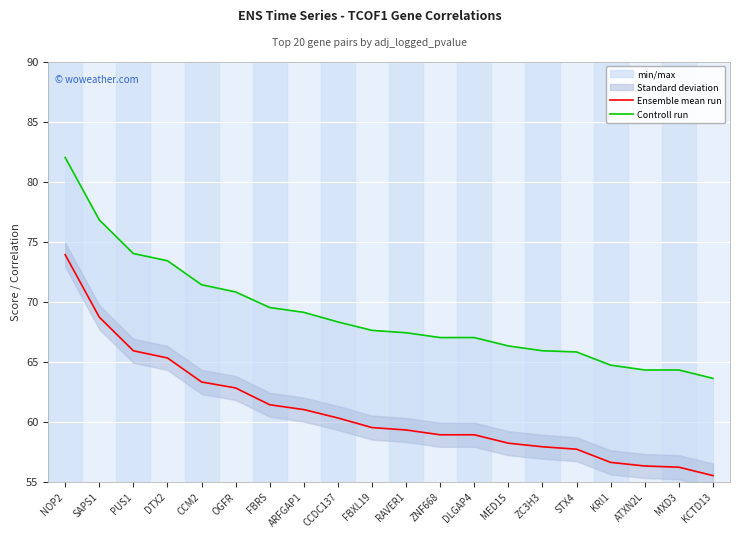

Which series has the widest spread of values?

Ensemble mean run